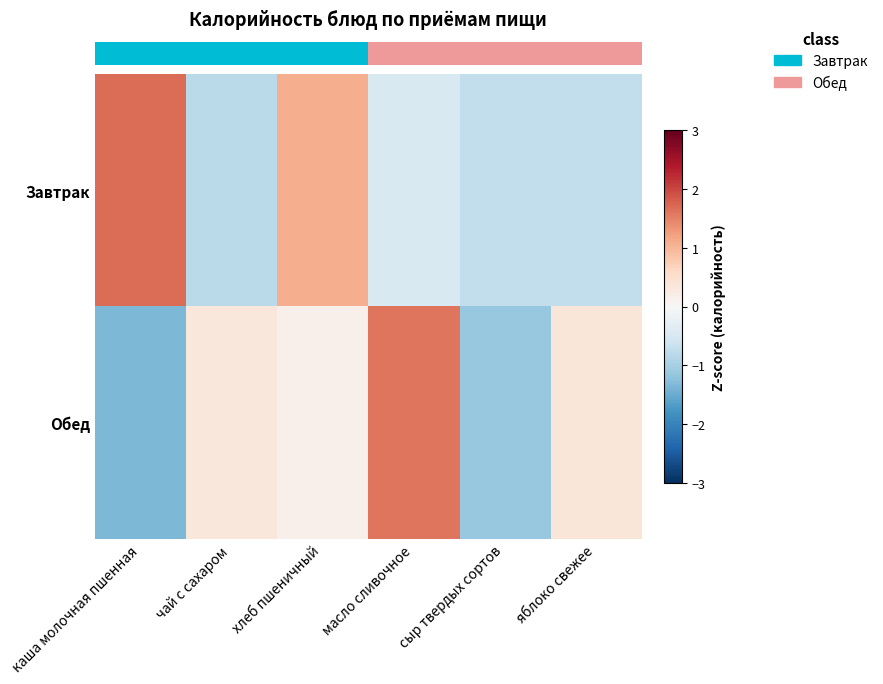

Between каша молочная пшенная and сыр твердых сортов, which series saw the biggest shift?

row_0